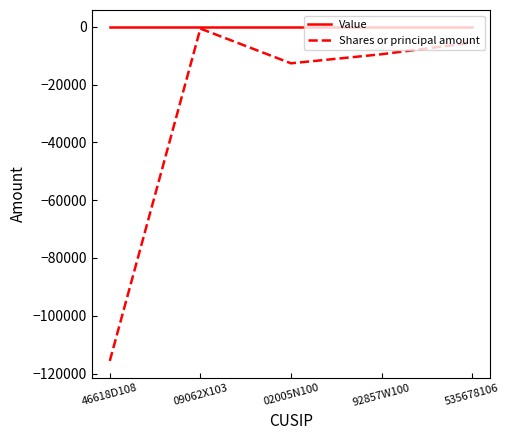

What is the total value across all series at 535678106?

-5516